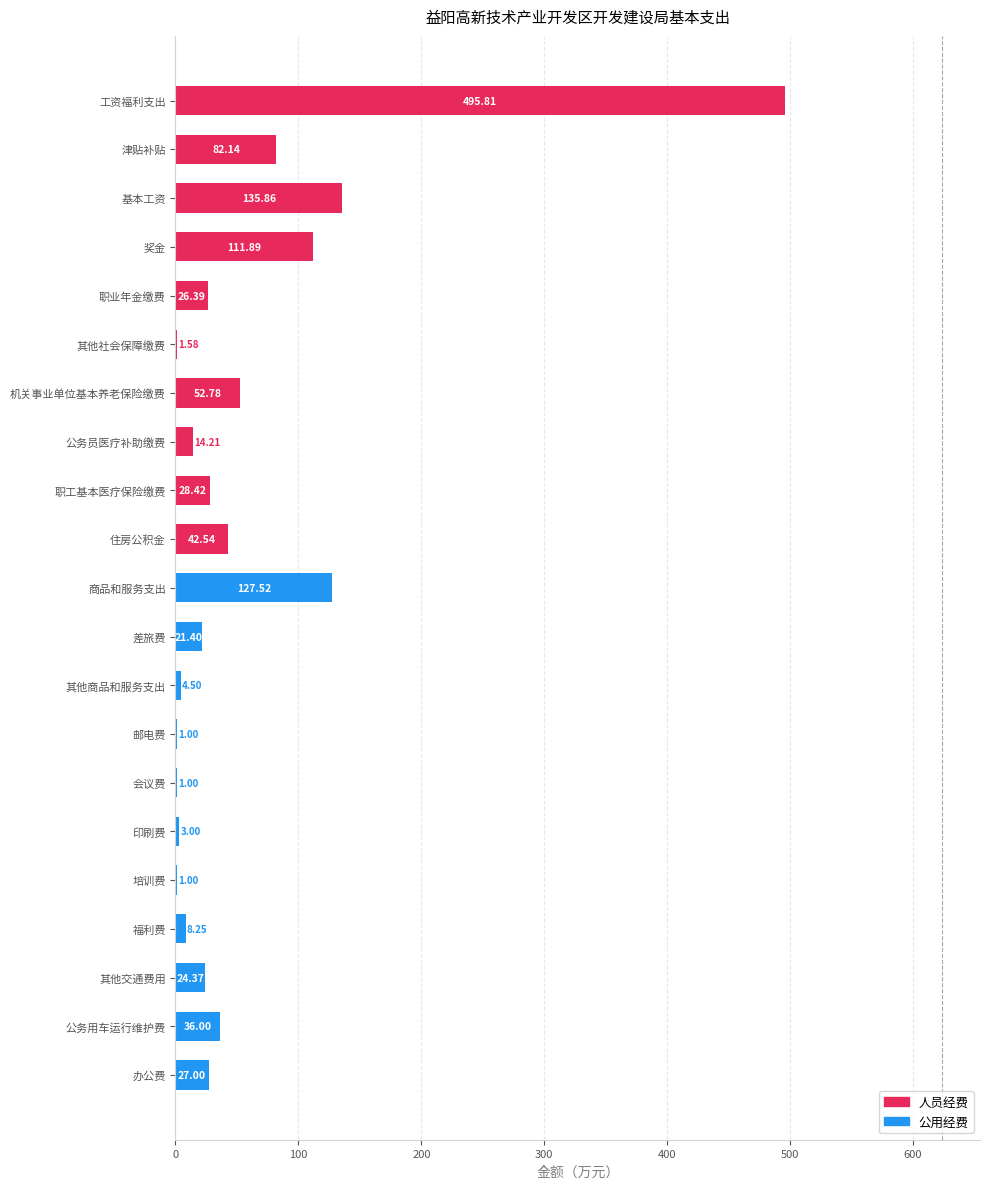

Which label corresponds to the largest value in the chart?

工资福利支出